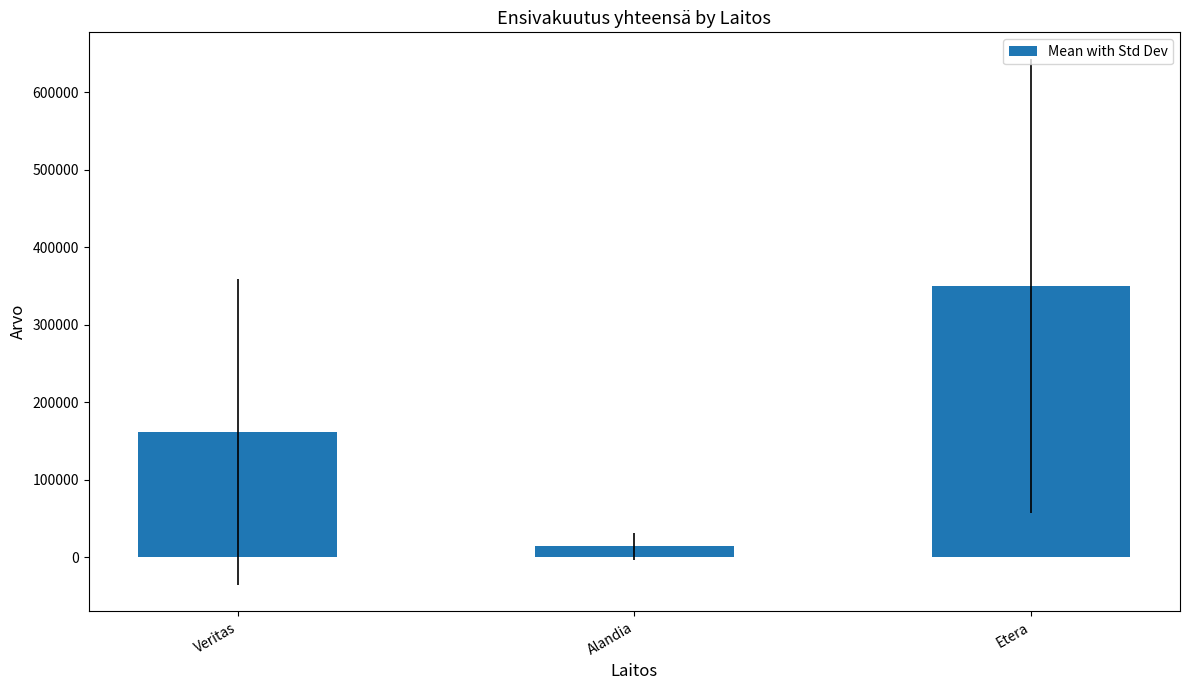

What position from the left is Veritas?

1